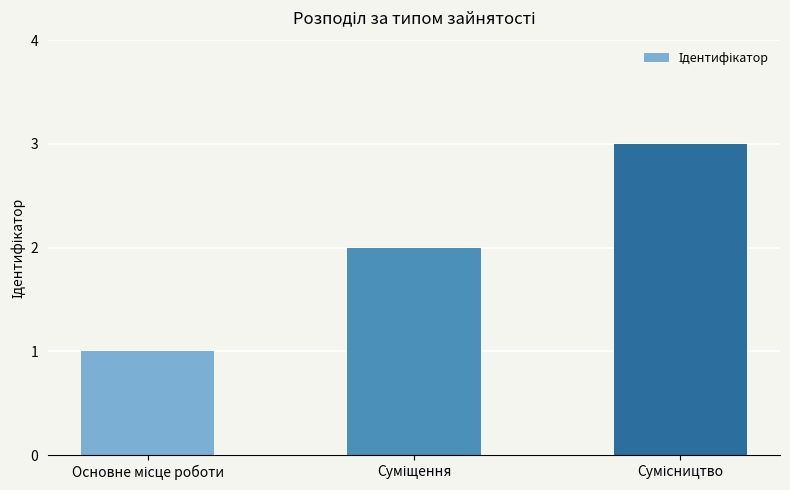

Are the bars horizontal?

No